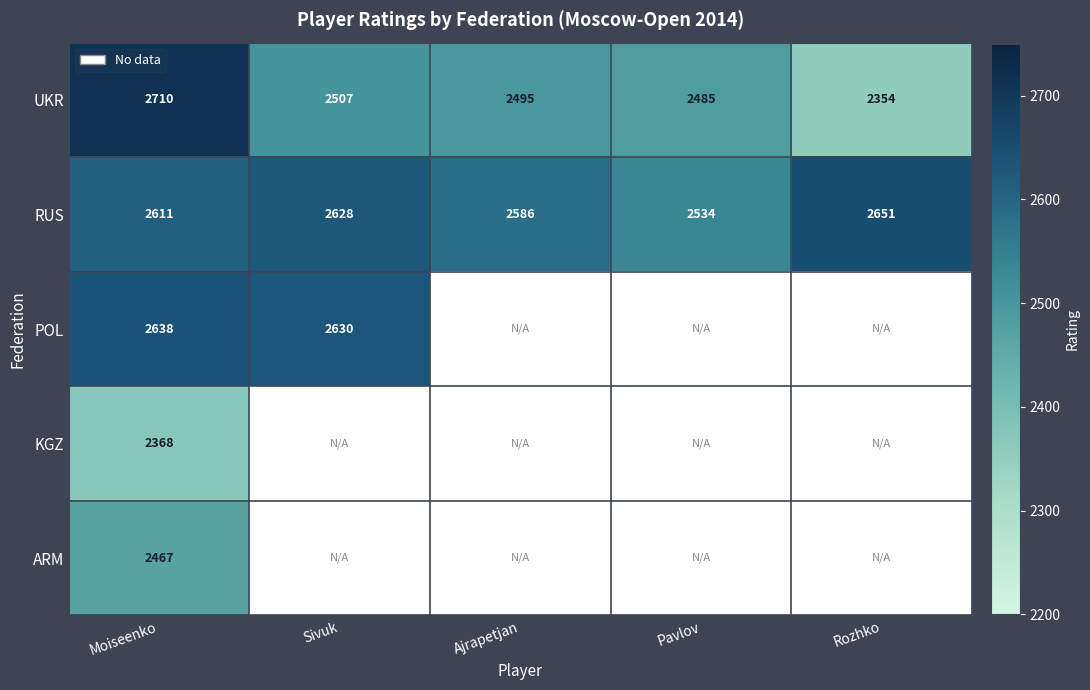

What is the highest value of the RUS series?

2651